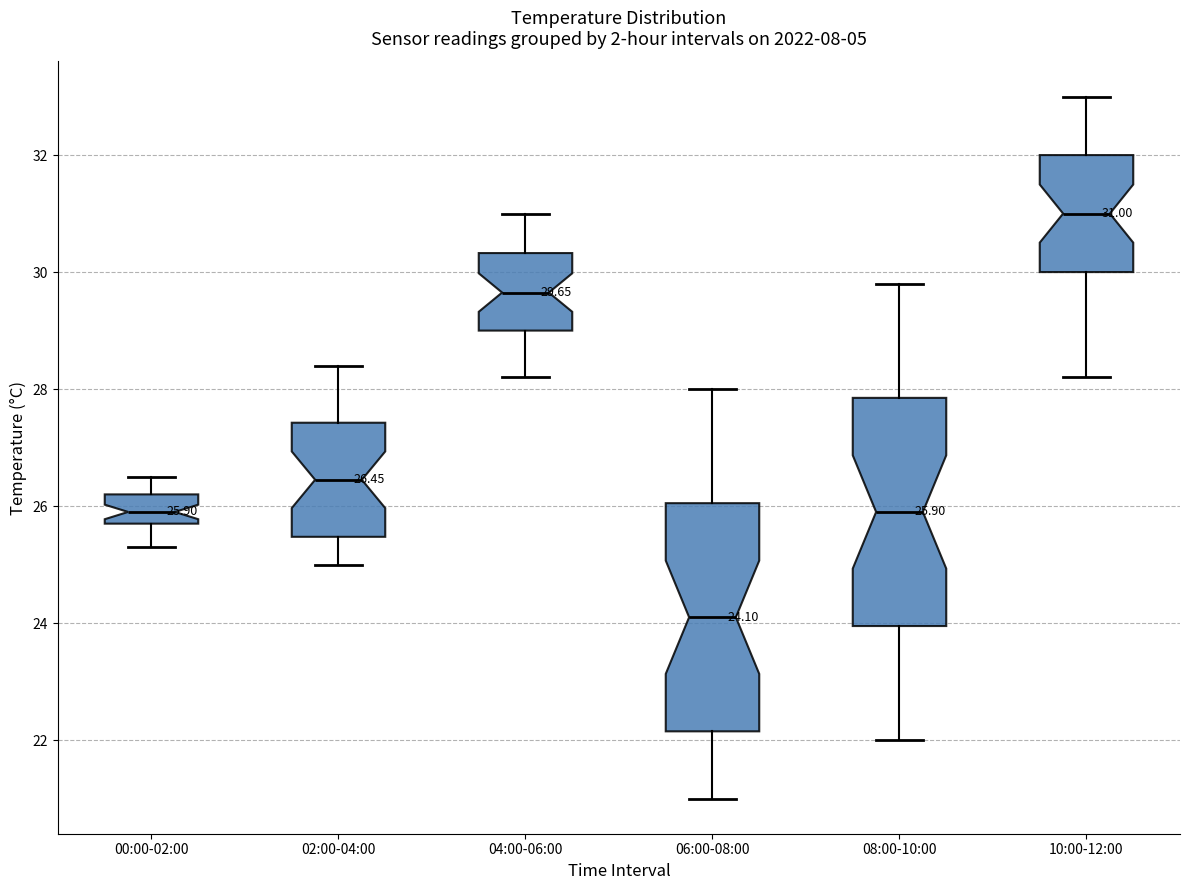

Which box's median line is the highest?

10:00-12:00